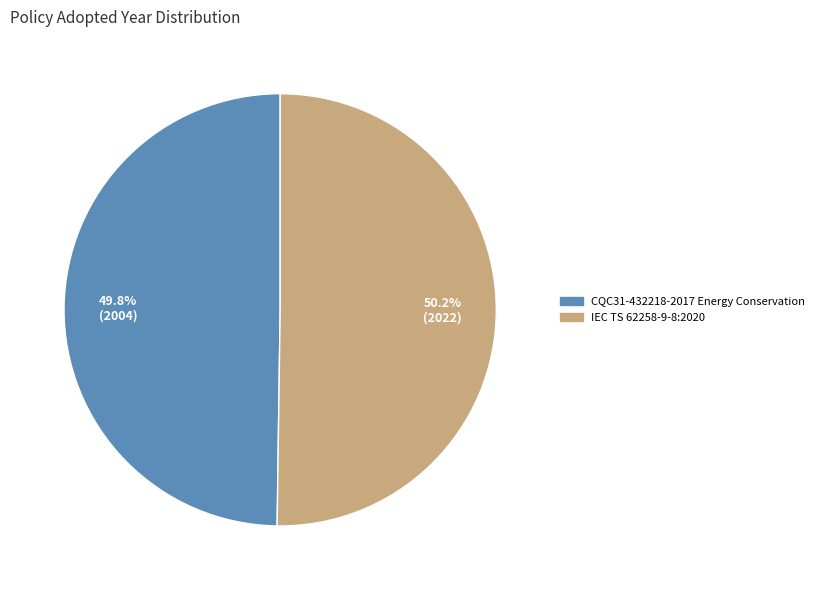

How many segments does this pie chart have?

2